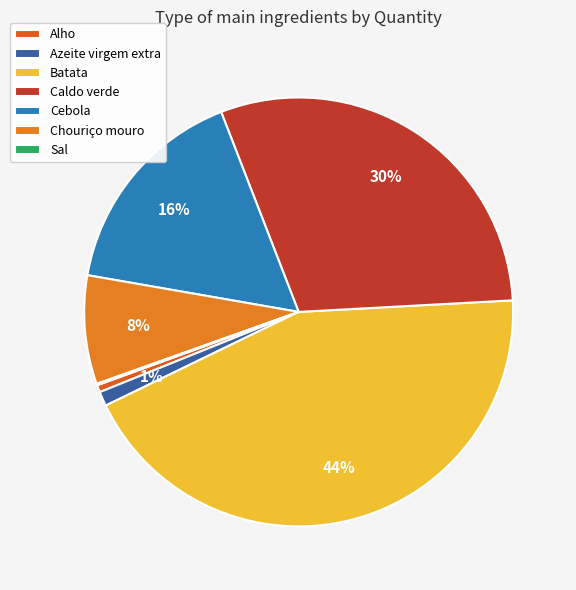

Which slice is the smallest?

Sal